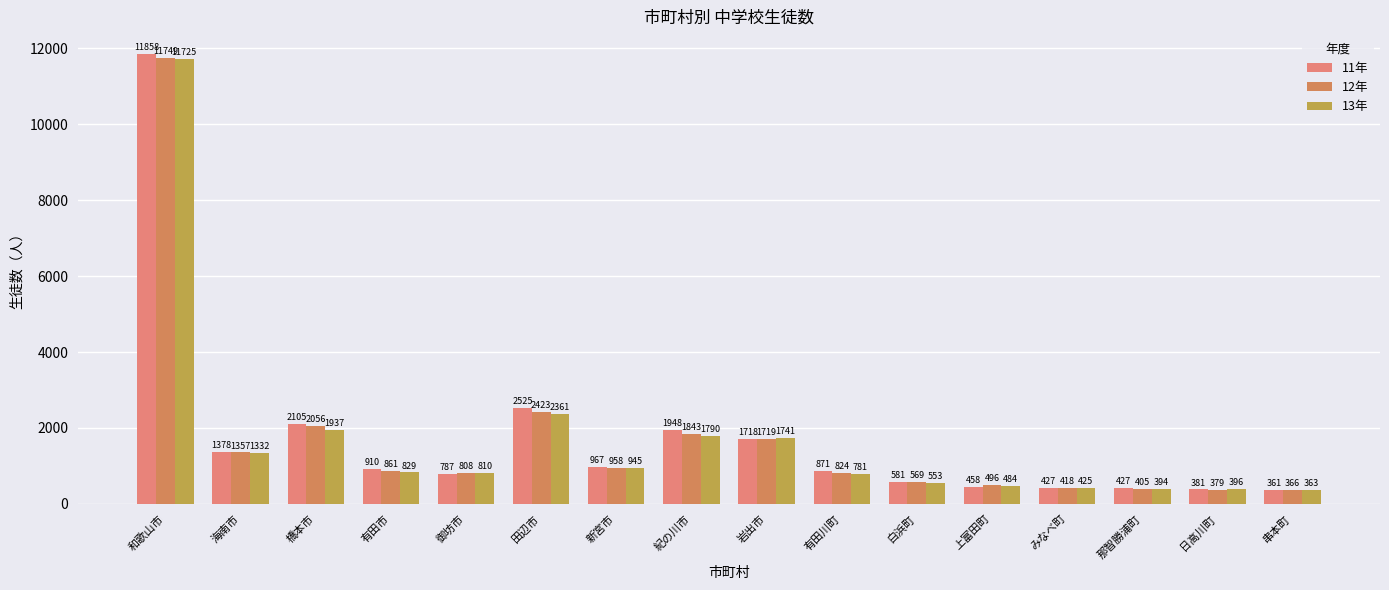

Does the chart contain any negative values?

No